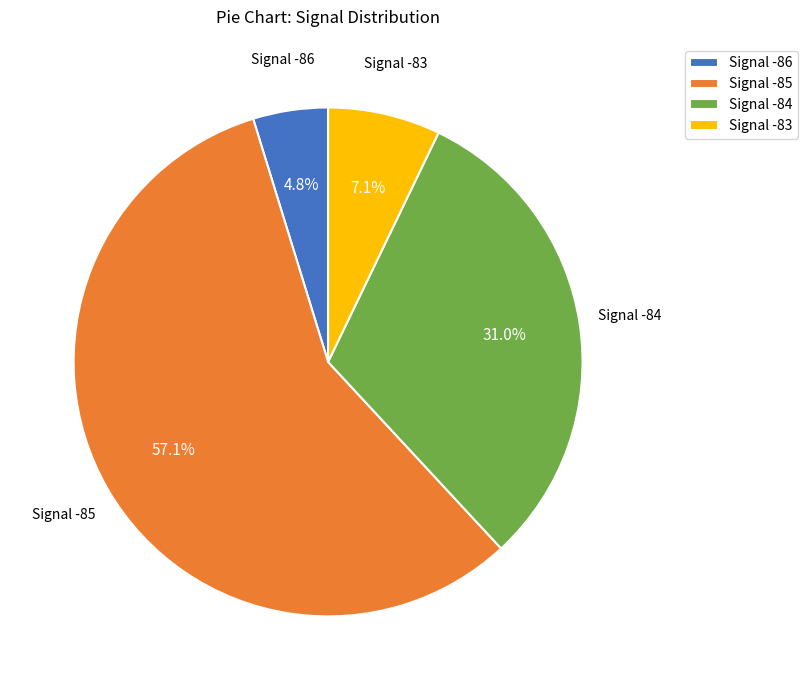

Combined, do Signal -85 and Signal -86 account for over 50%?

Yes